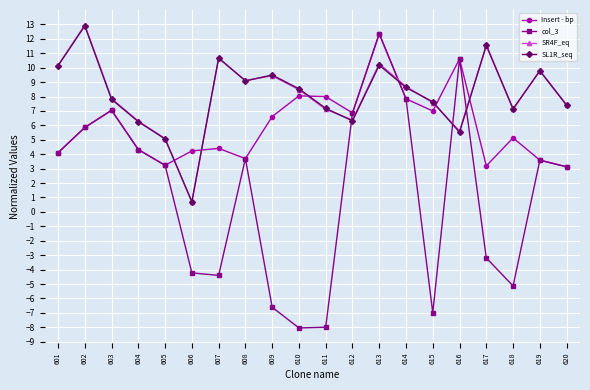

True or false: SR4F_eq and col_3 cross at least once.

True